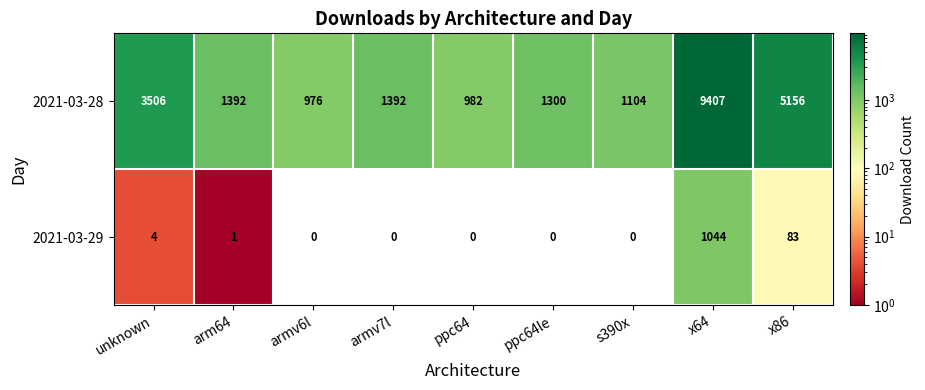

What is the maximum value shown in the chart?

9407